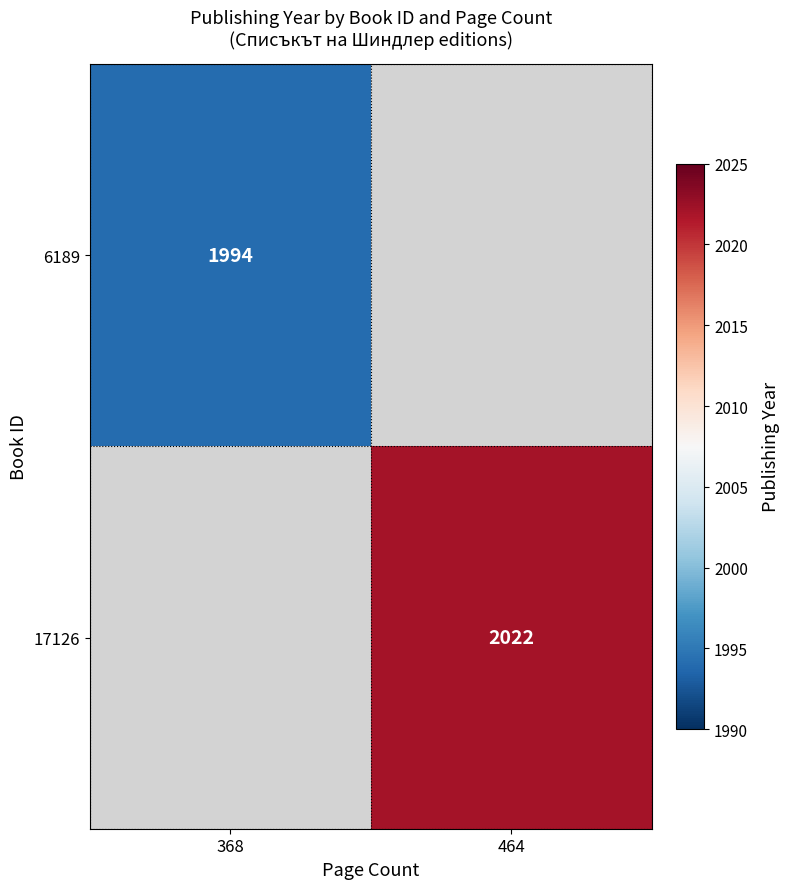

At which category is the sum across all series the highest?

464